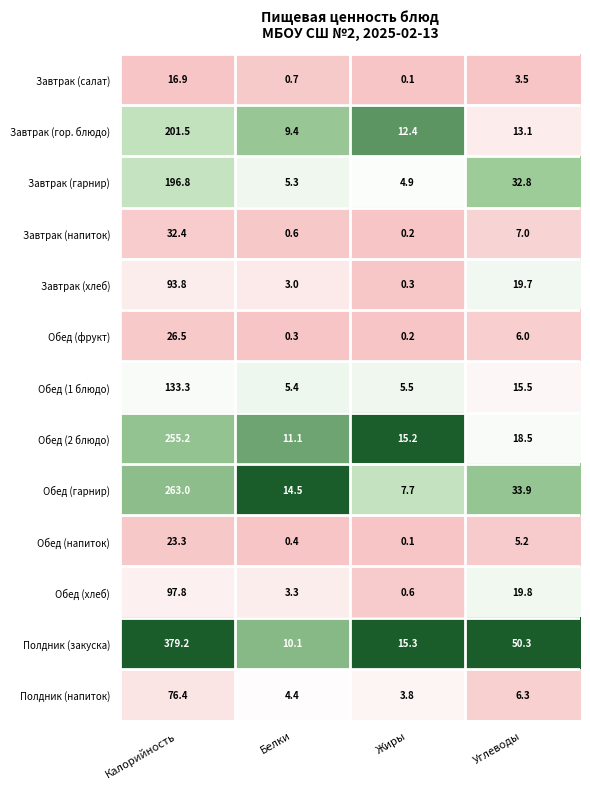

True or false: Обед (1 блюдо) has a value of 5.4 at Белки.

True